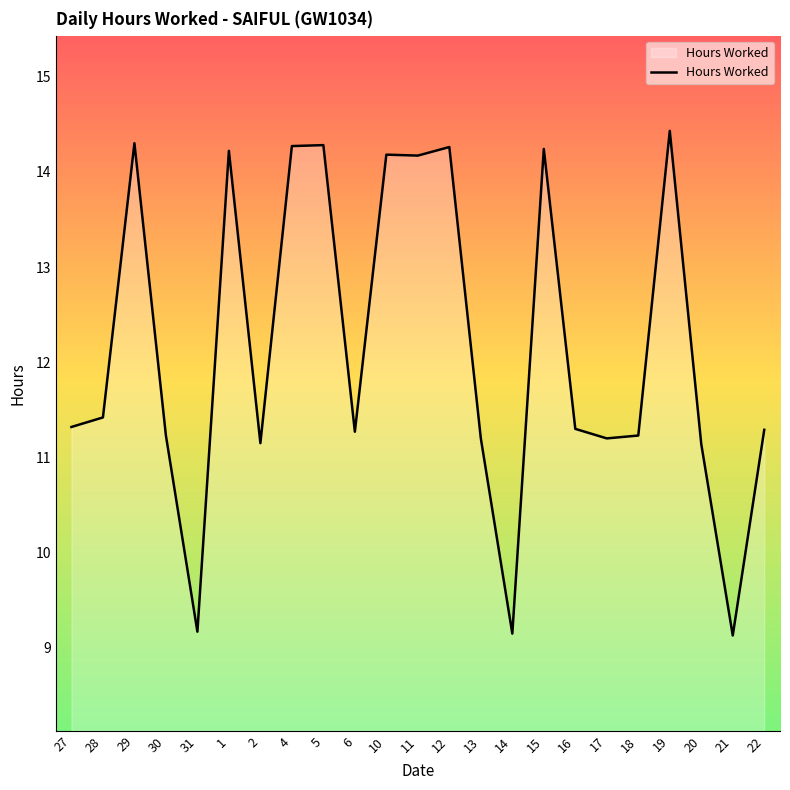

Where is the first local minimum?

31